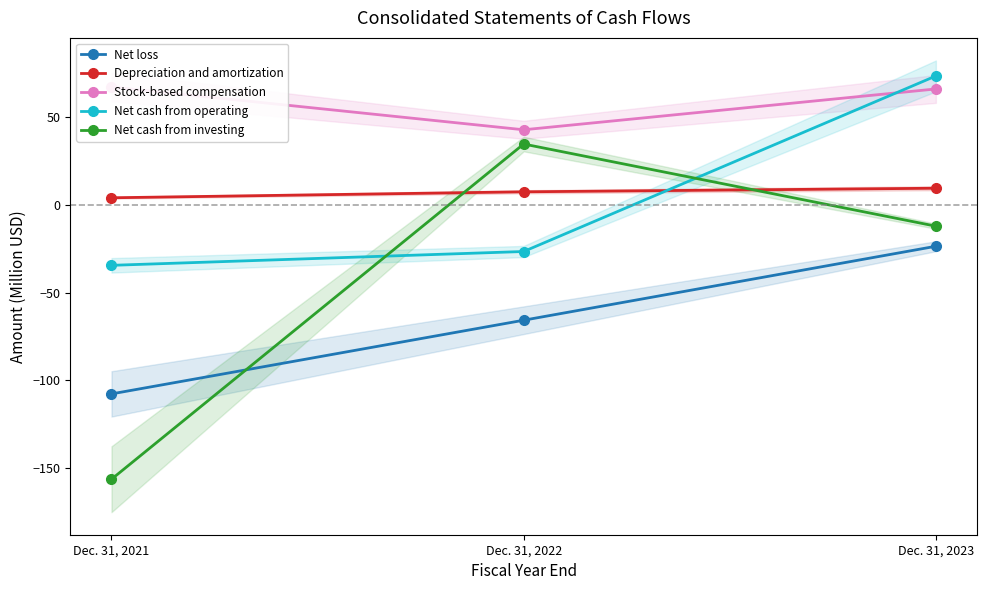

Which series has the widest spread of values?

Net cash from investing